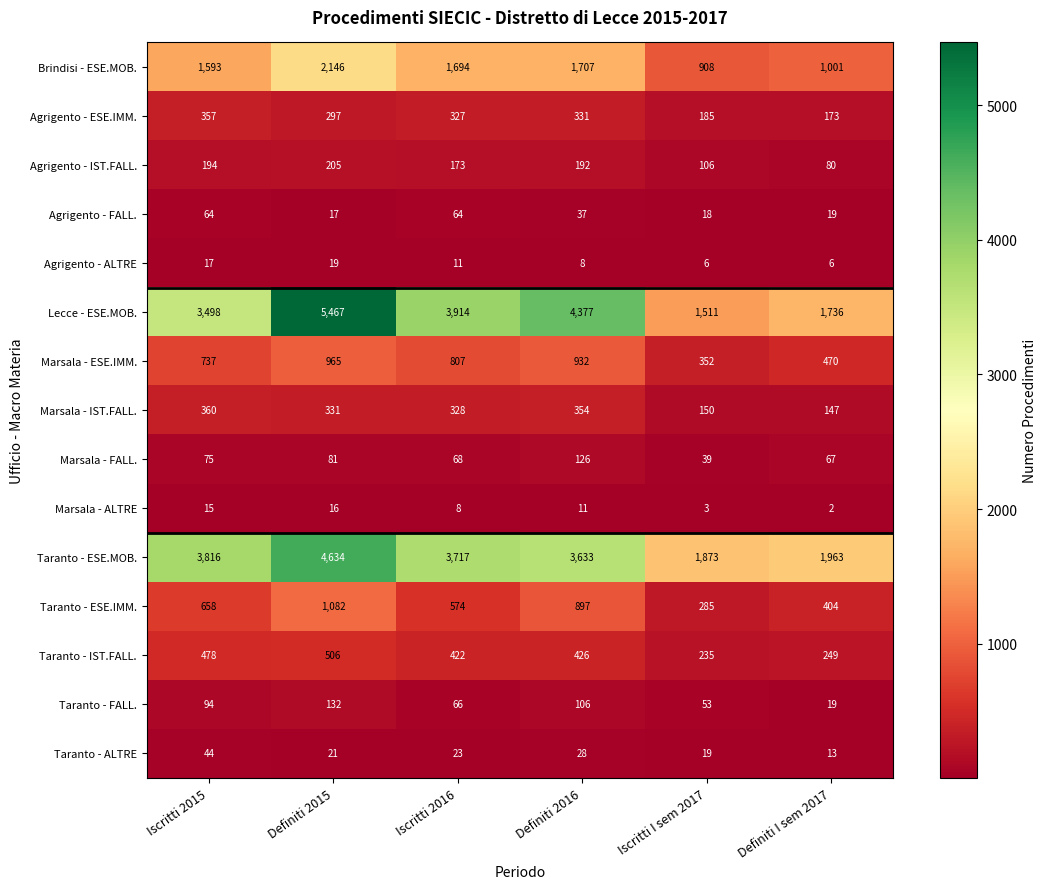

At which label is Taranto - FALL. closest to 75?

Iscritti 2016